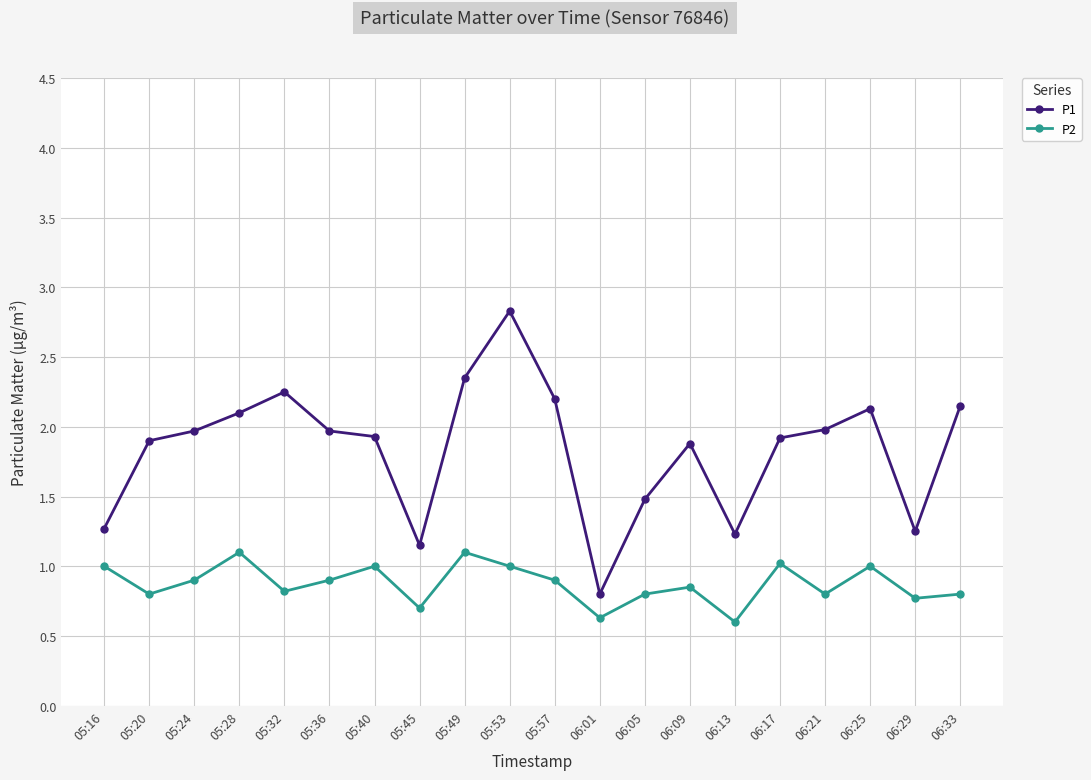

True or false: P1 has more than 1 points higher than both neighbors.

True